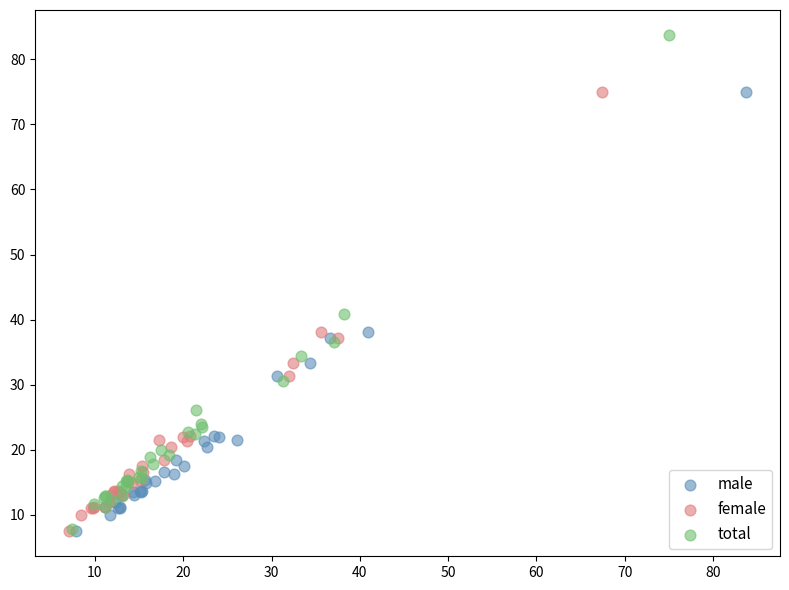

What are all the series names shown in the legend?

male, female, total